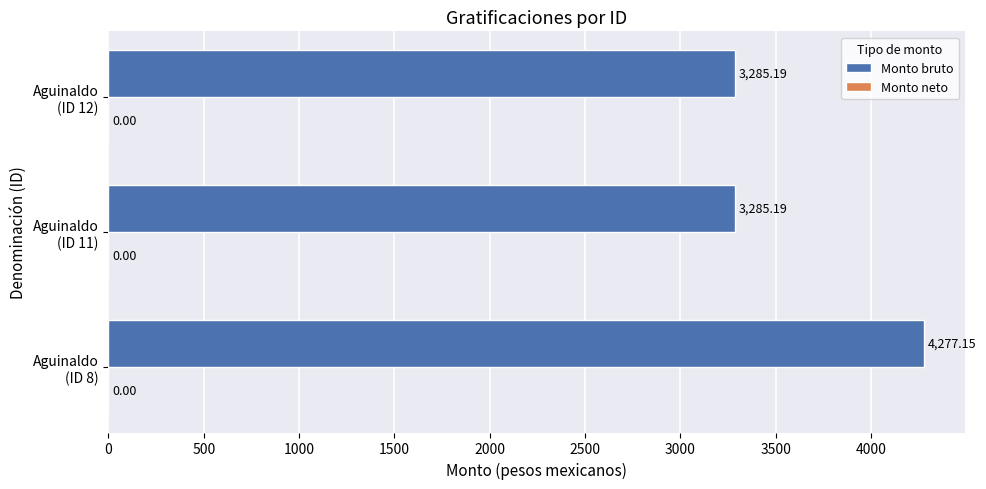

What is the average value?

3615.8